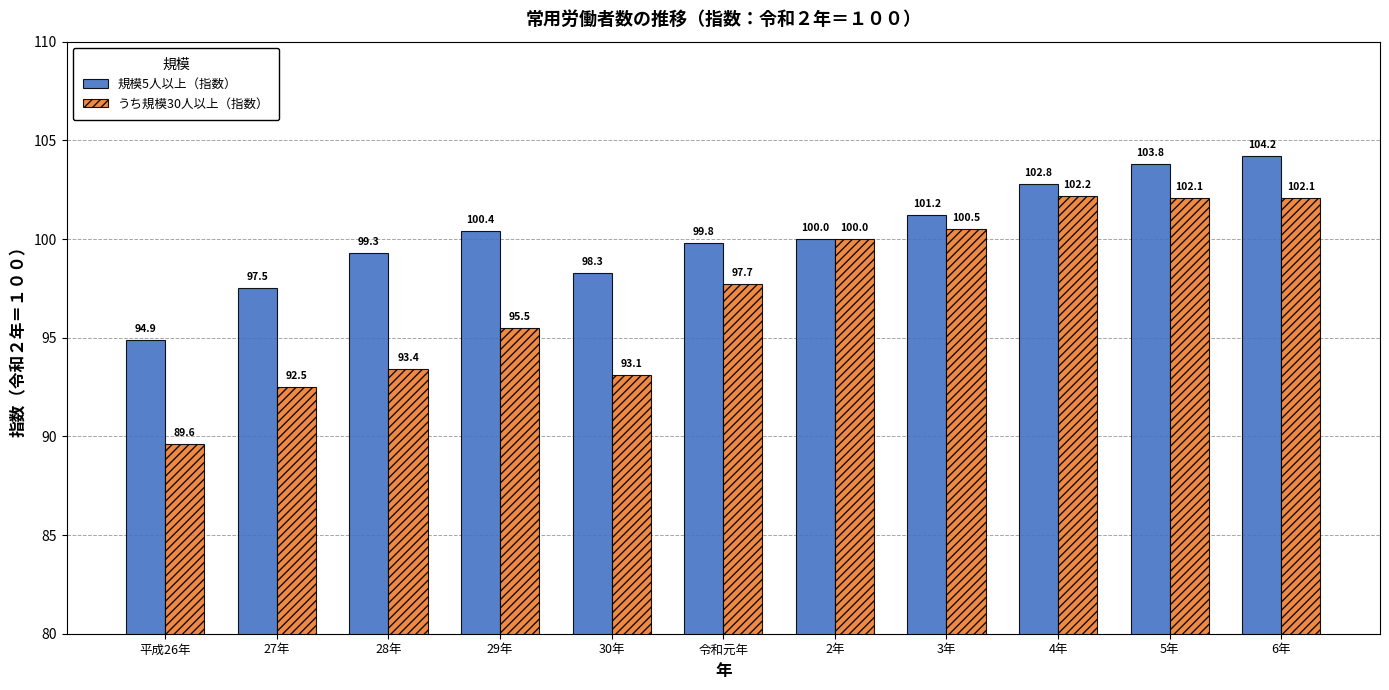

At 6年, list the series in order from largest to smallest.

規模5人以上（指数）, うち規模30人以上（指数）